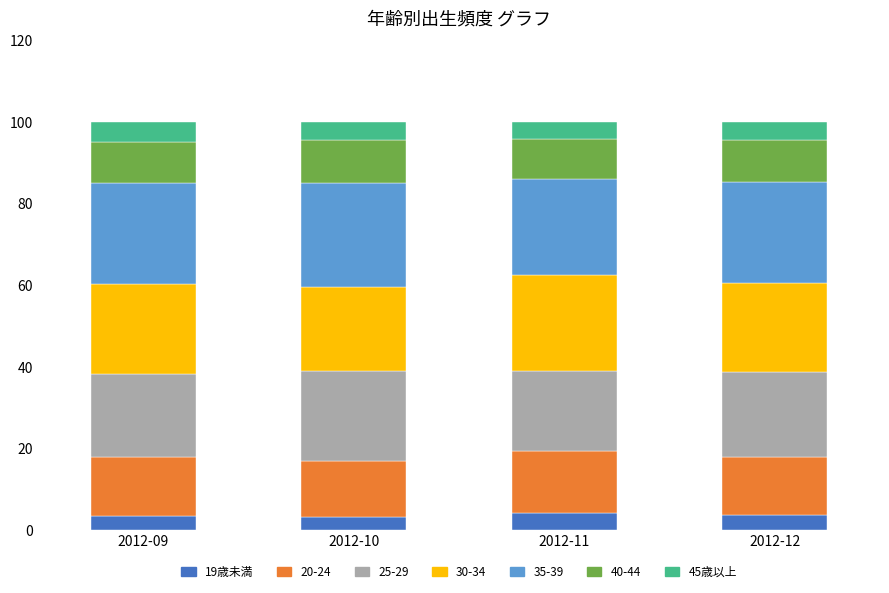

What is the minimum value for 19歳未満?

3.2